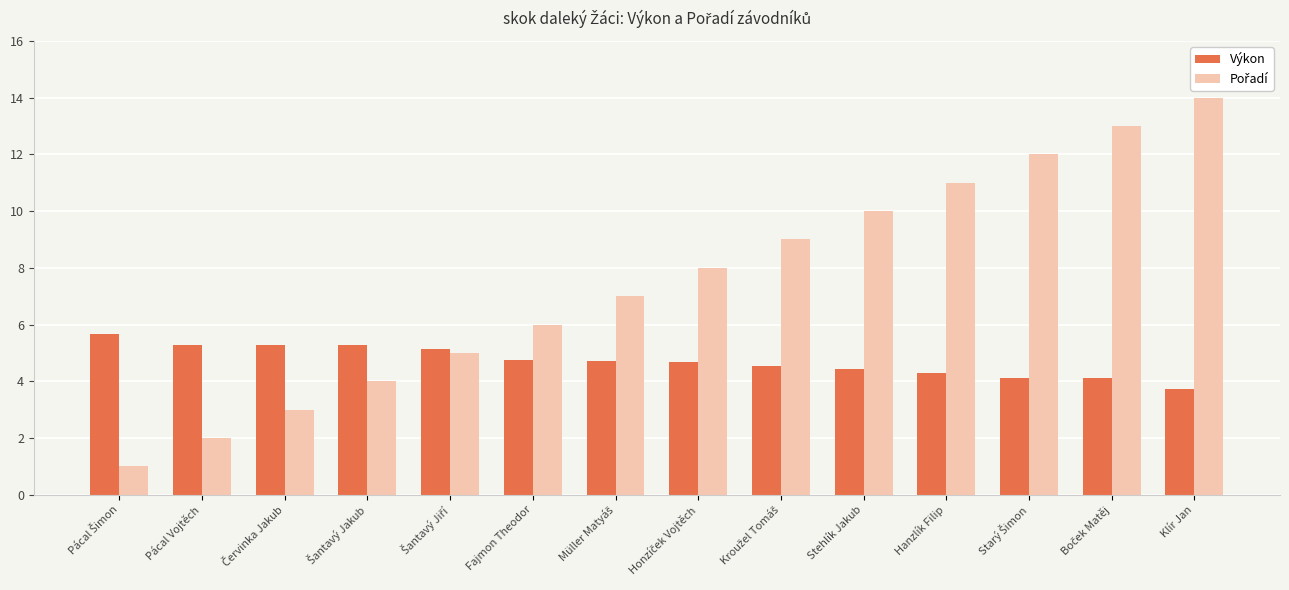

At which category does the chart reach its peak across all series?

Klír Jan